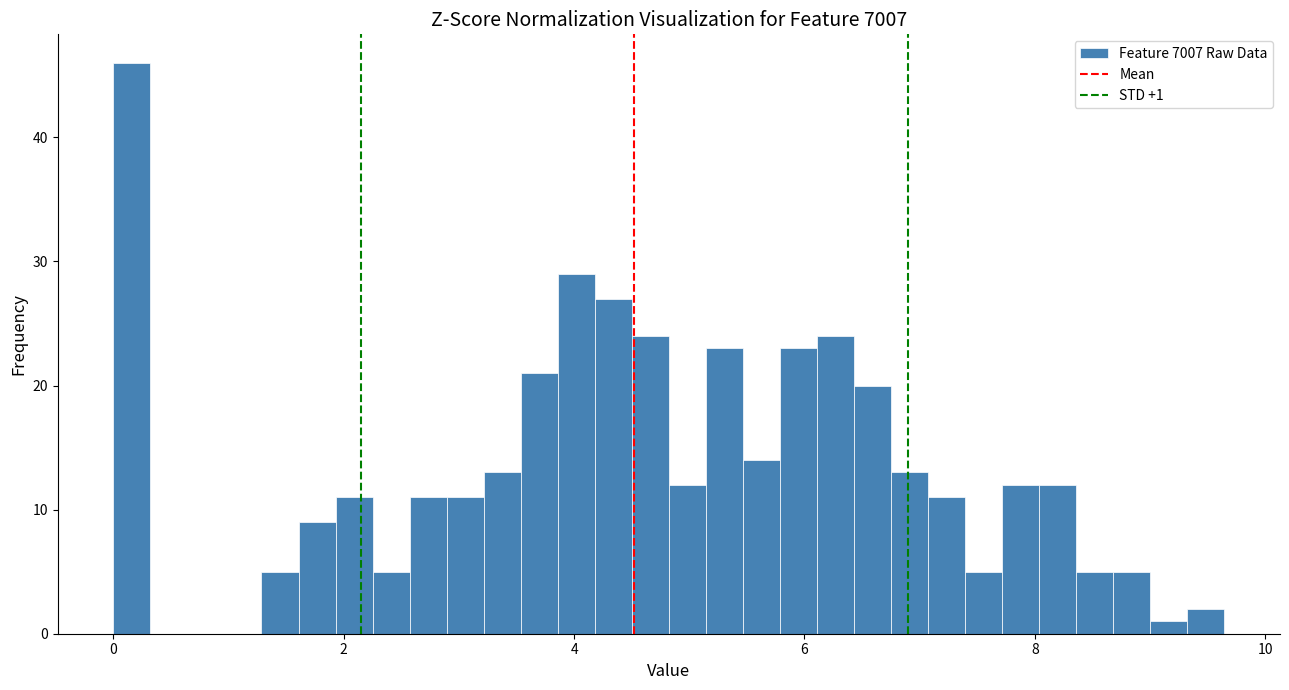

Read against the x-axis, roughly where is the centre of the tallest bar?

0.2